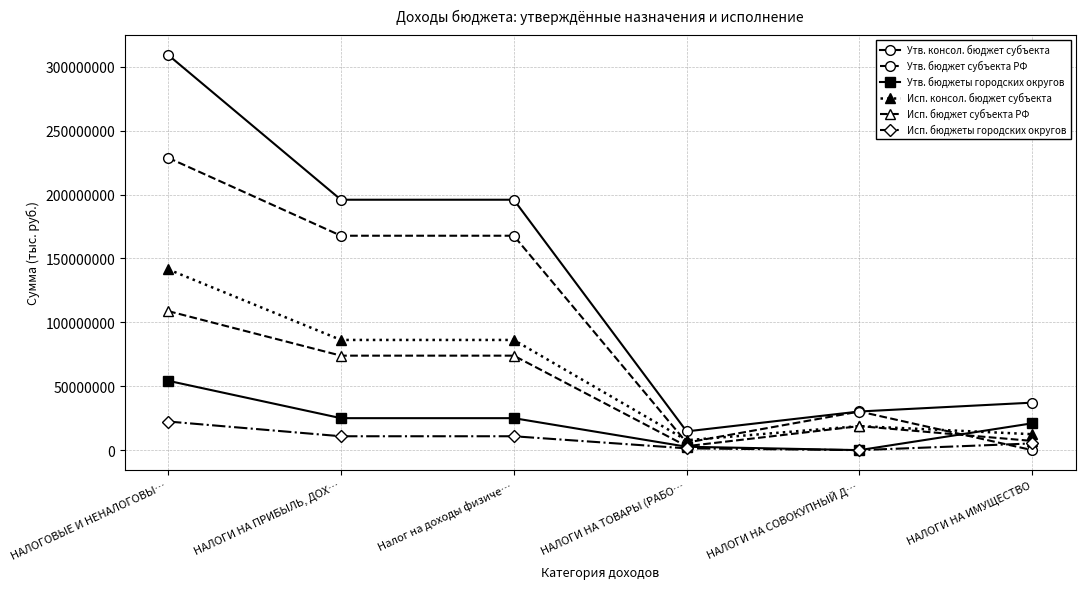

What is the average value of the Исп. бюджеты городских округов series?

8474396.4